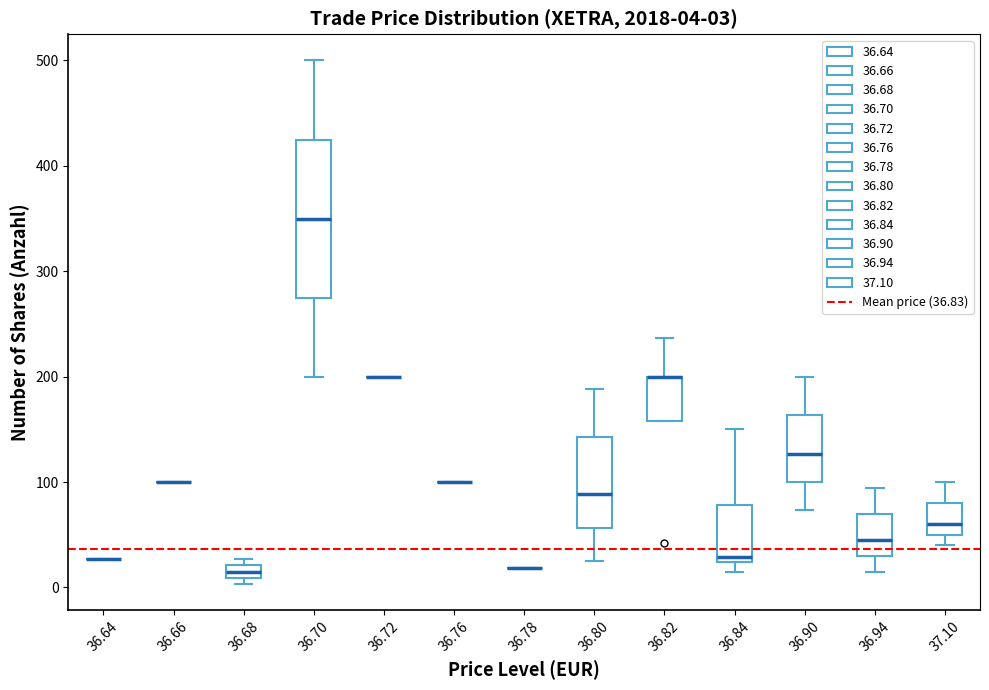

Which box is the tallest, from its lower edge to its upper edge?

36.70